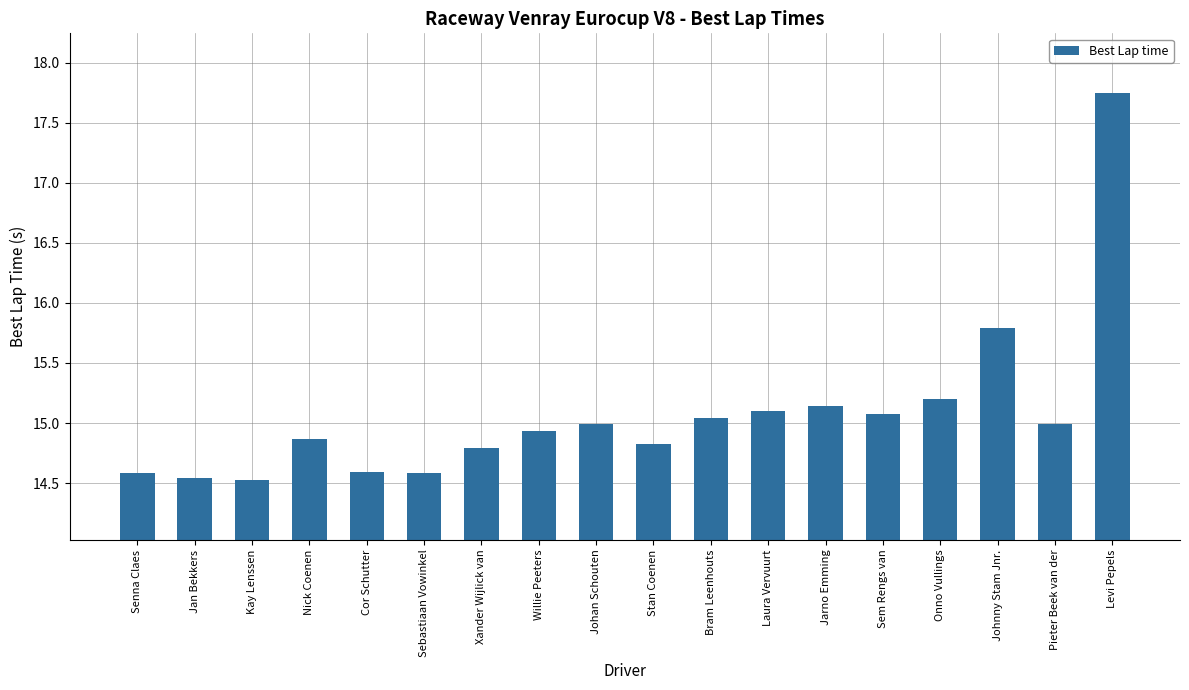

How many bars are there in total?

18